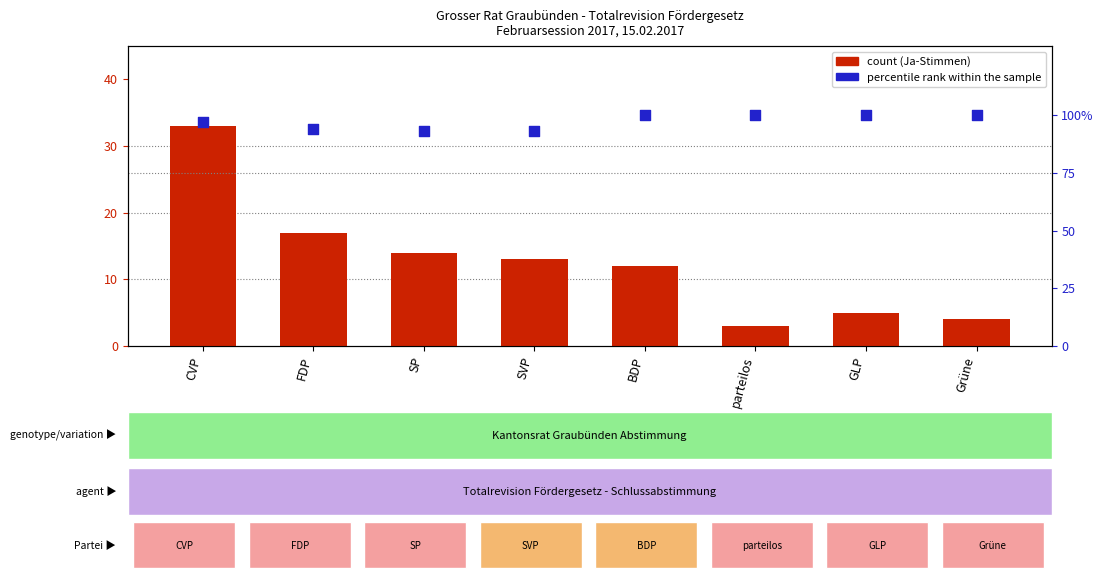

Which series has the largest Y range (max minus min)?

count